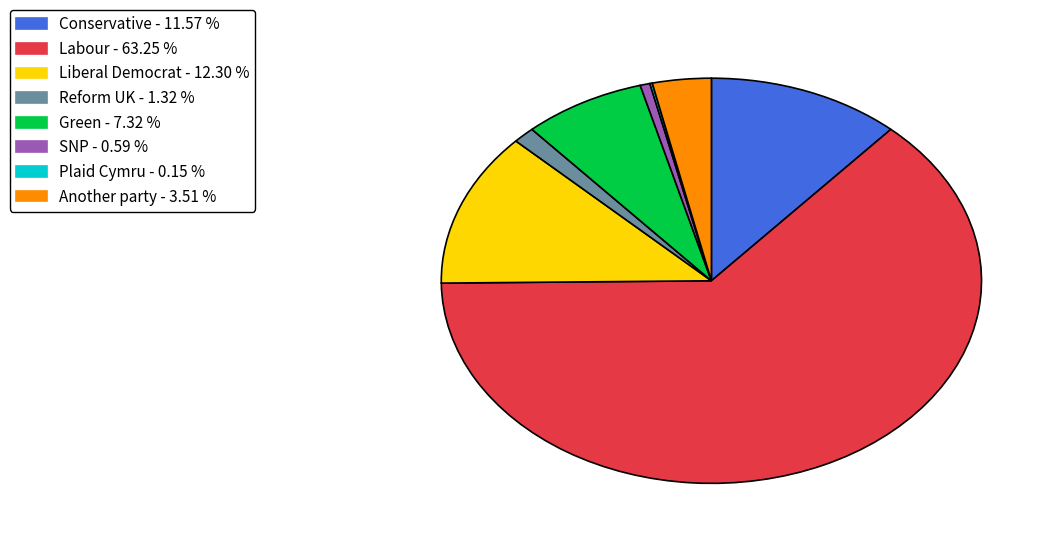

Is the sum of Labour - 63.25 % and Another party - 3.51 % greater than half?

Yes